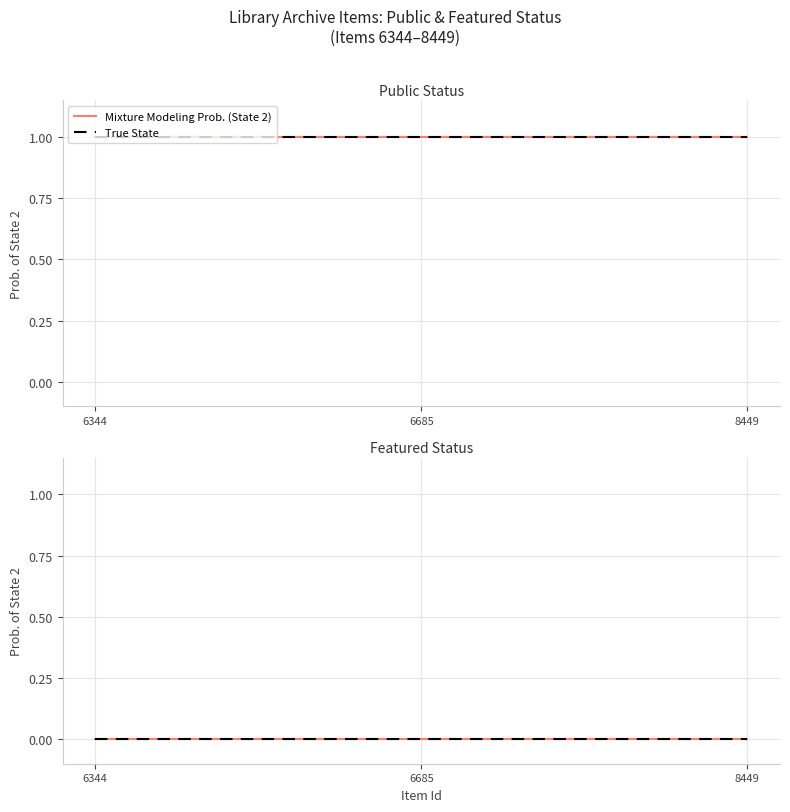

At how many categories does at least one series exceed 0?

3